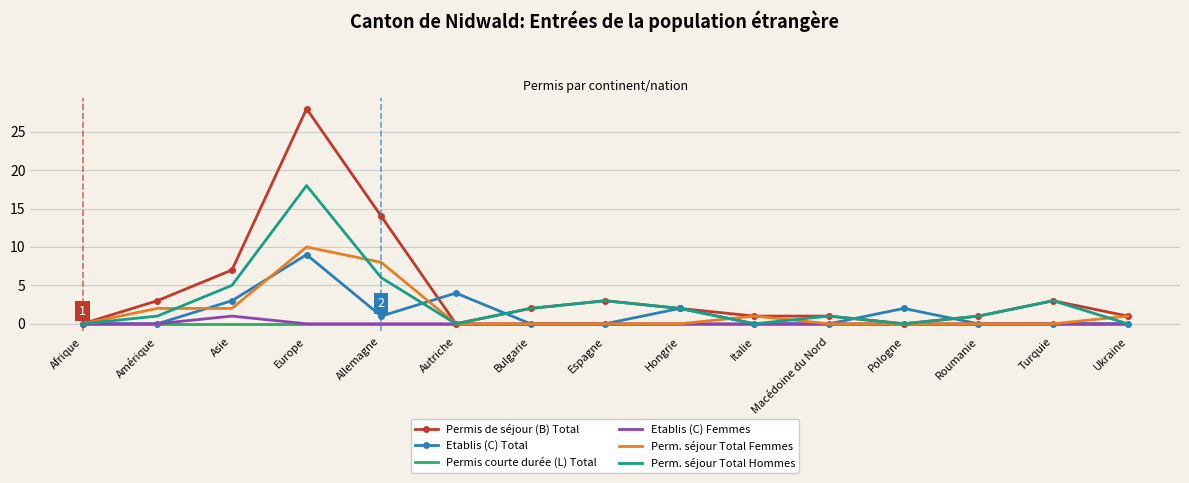

Which category has the highest value across all series?

Europe